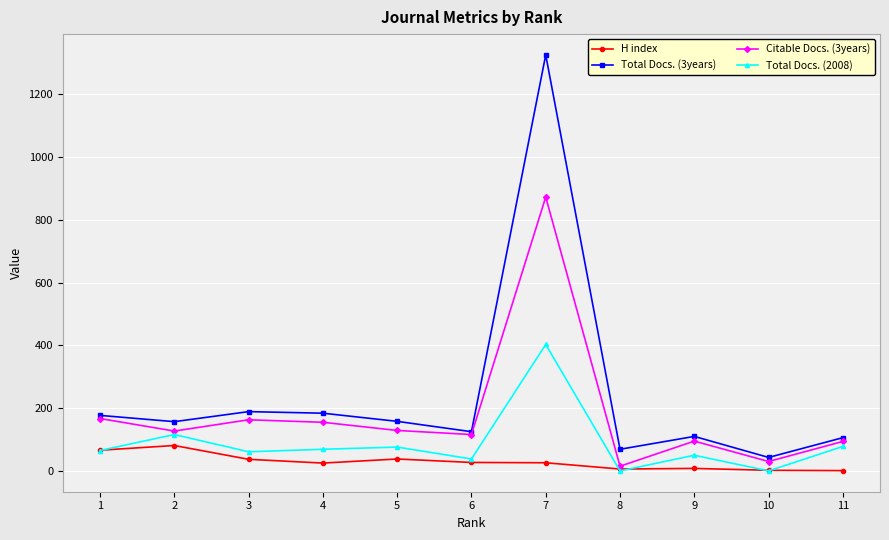

Does the chart display data point markers on the line(s)?

Yes